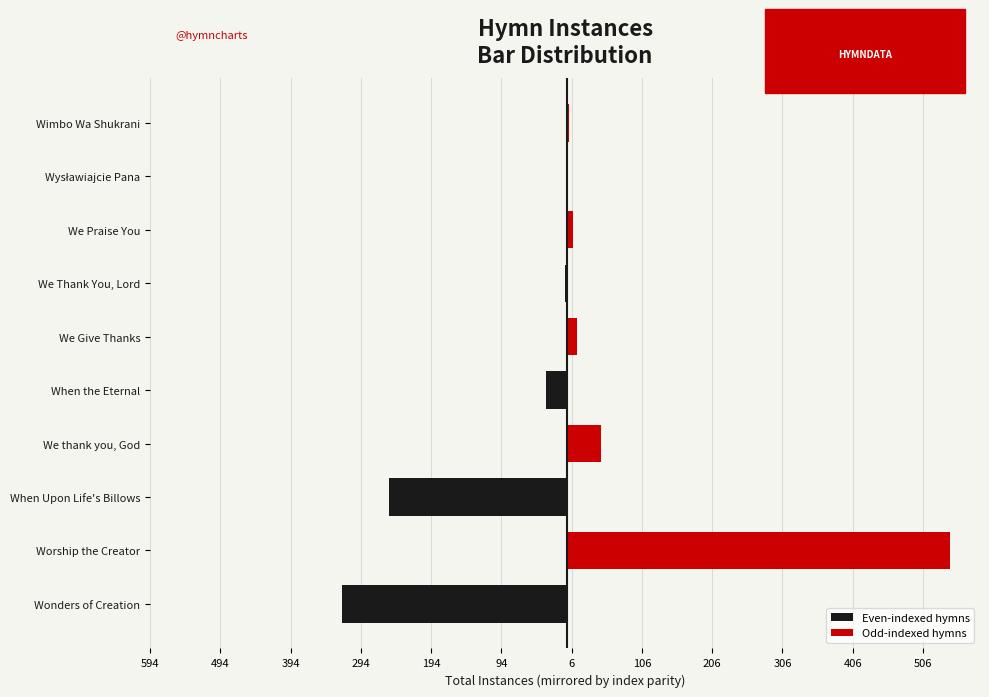

Is it true that Even-indexed hymns equals -206 at We Praise You?

False